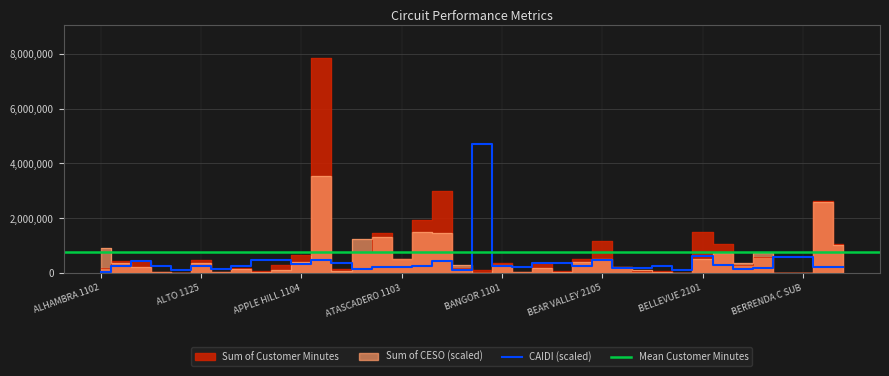

What is the spread (max minus min) of values at ANTELOPE SUB?

465232.6